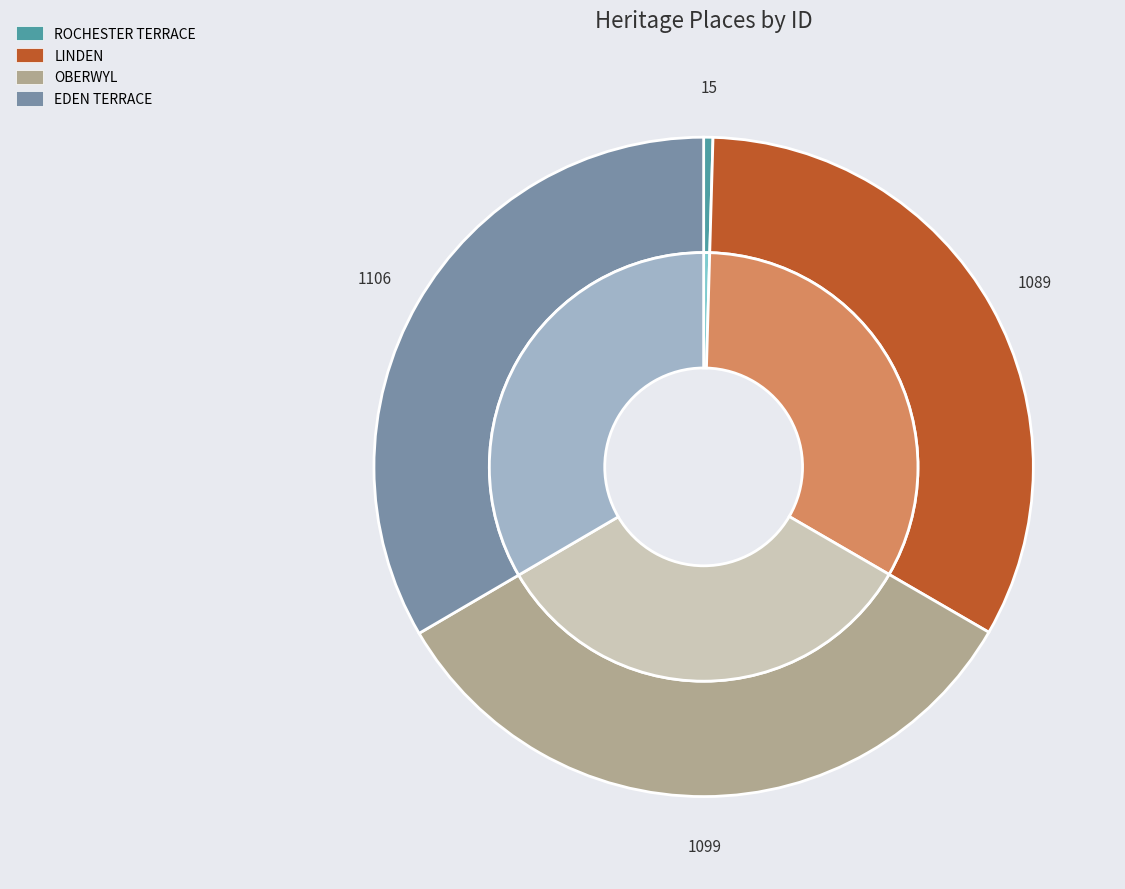

How many slices are in this pie chart?

4